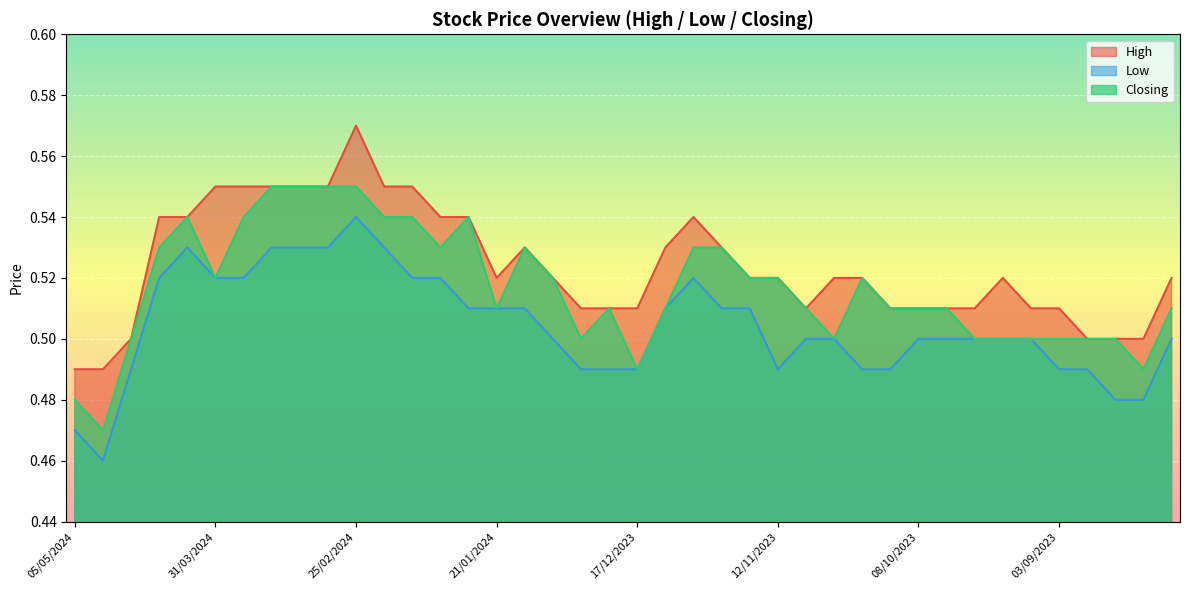

What is the label of the 11th point from the left?

25/02/2024